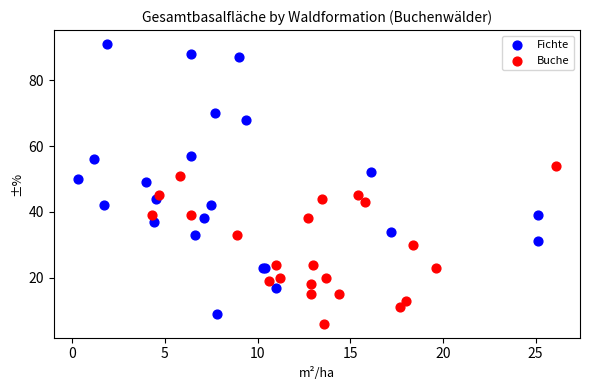

Which series has the widest spread of Y values?

Fichte